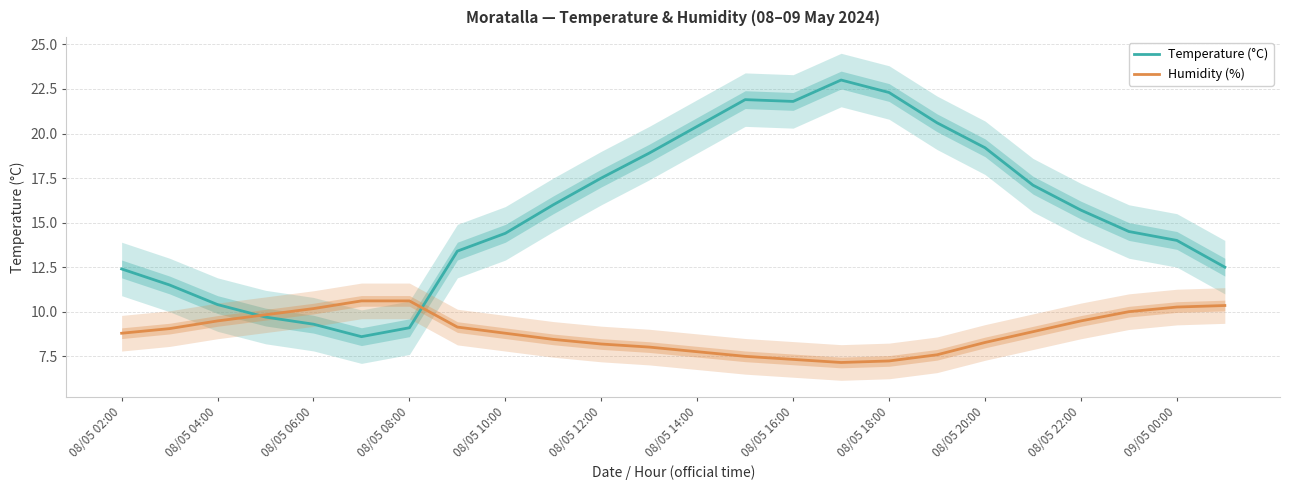

At which category is the sum across all series the highest?

15